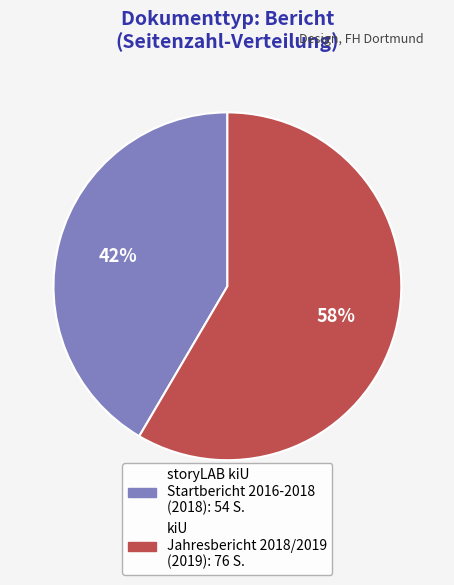

The kiU Jahresbericht 2018/2019 (2019) slice represents 58% of the pie. True or false?

True